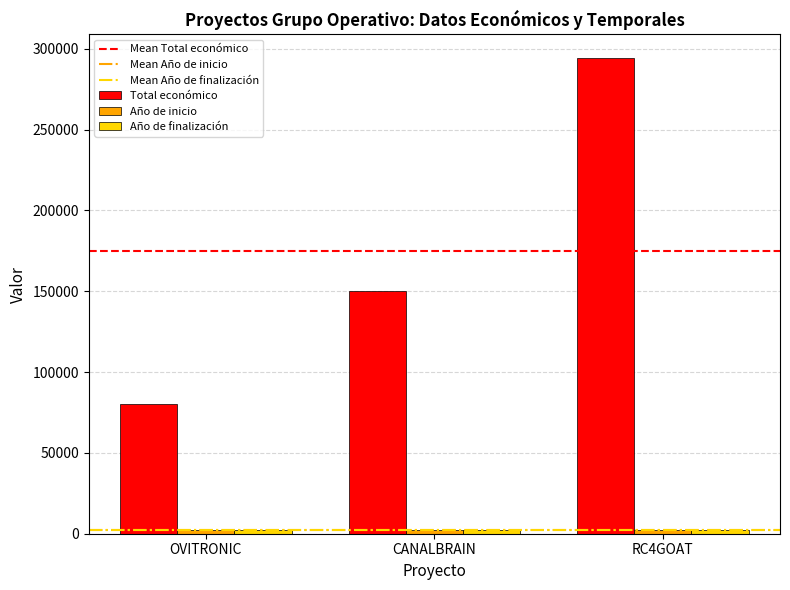

Is it true that Total económico equals 150000 at CANALBRAIN?

True